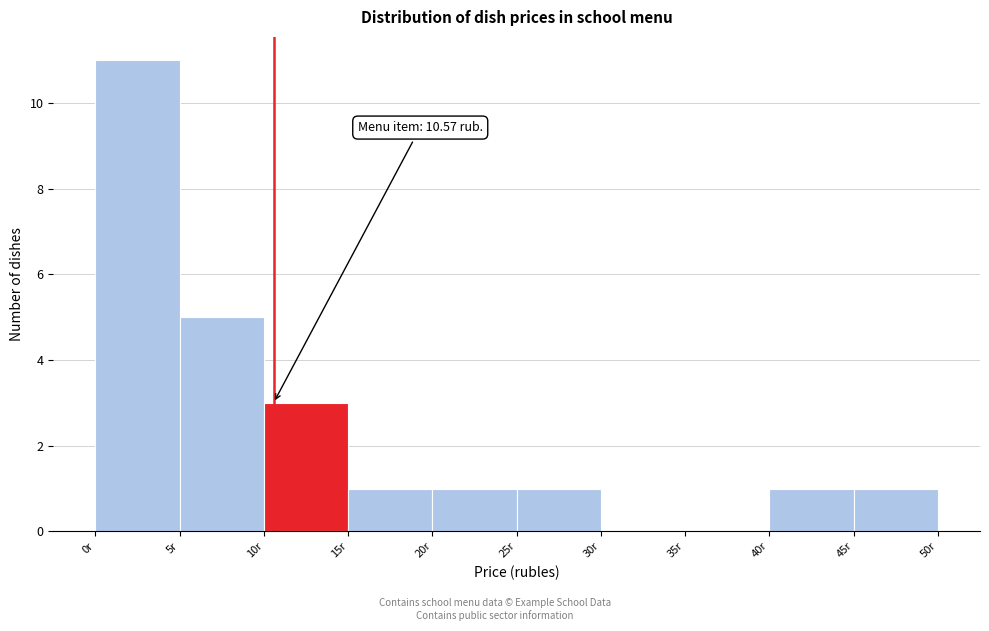

Over which range of the x-axis is the bar tallest?

0 to 5